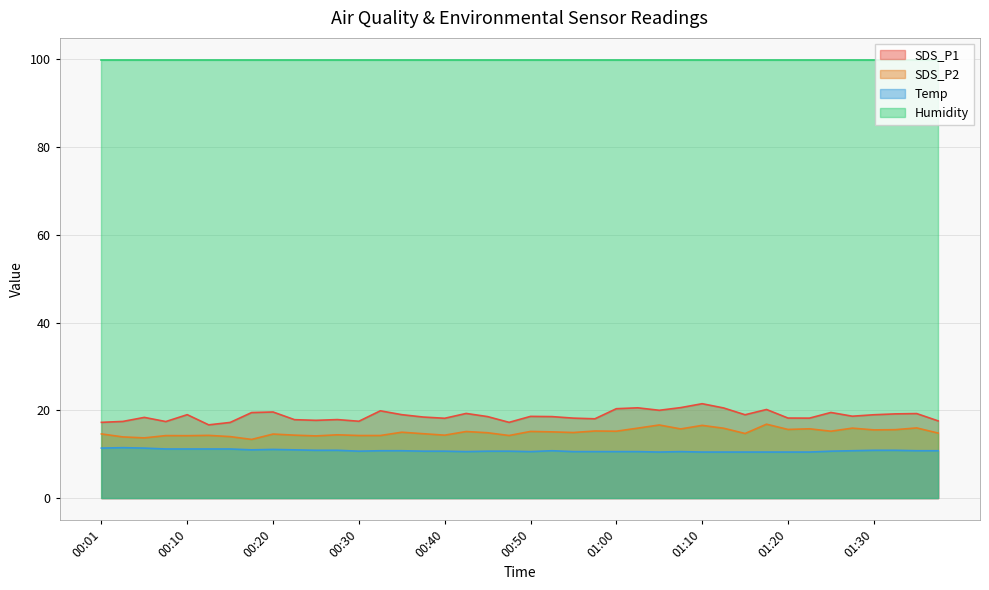

List the series in order of their peak value, lowest first.

Temp, SDS_P2, SDS_P1, Humidity